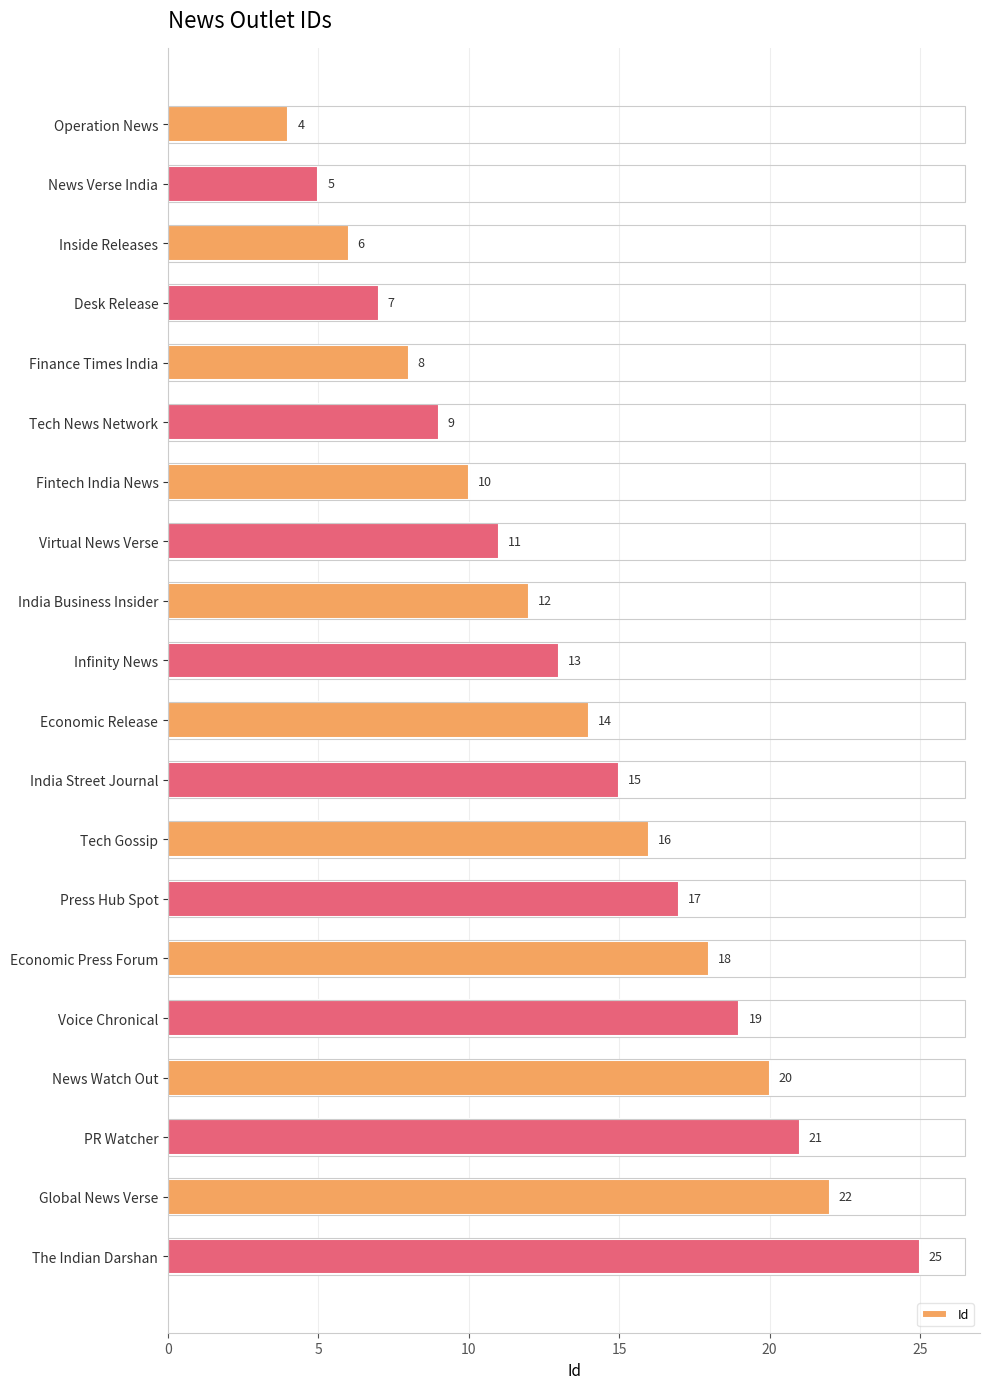

What value does the data have at Voice Chronical?

19